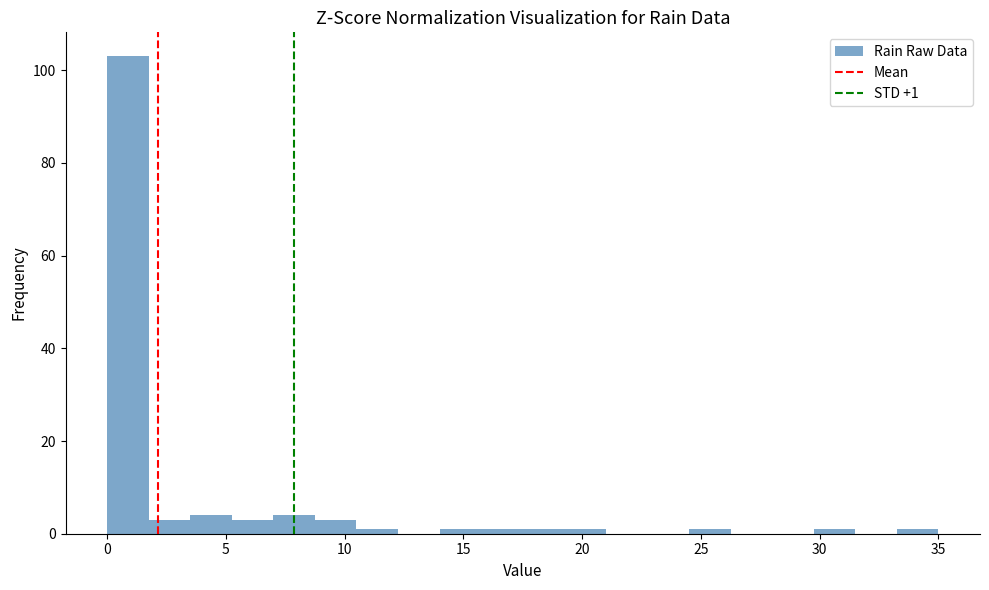

Read against the x-axis, roughly where is the centre of the tallest bar?

1.0